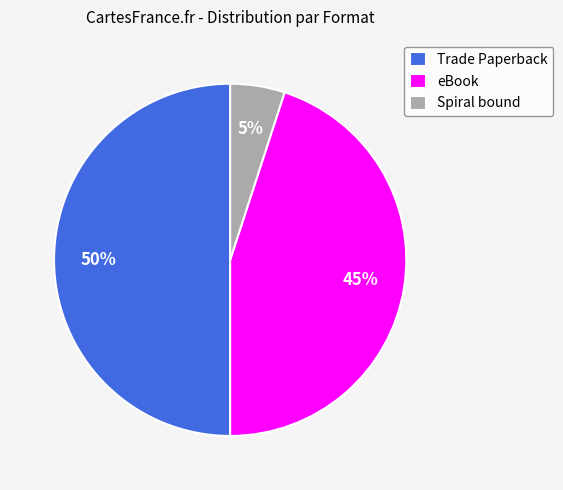

Count the number of slices in the pie.

3